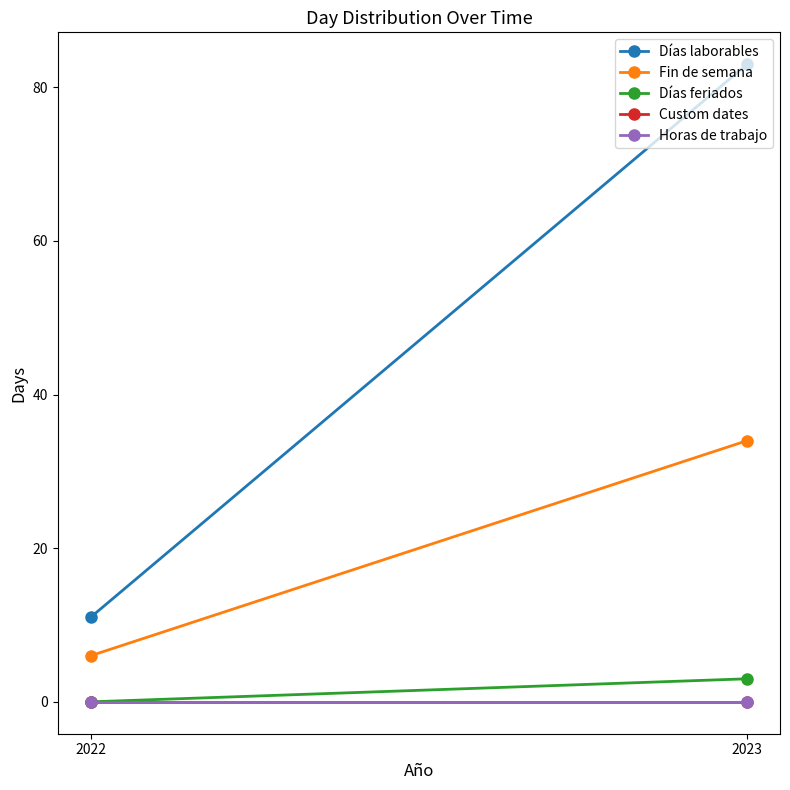

Which series changed the most between 2022 and 2023?

Días laborables